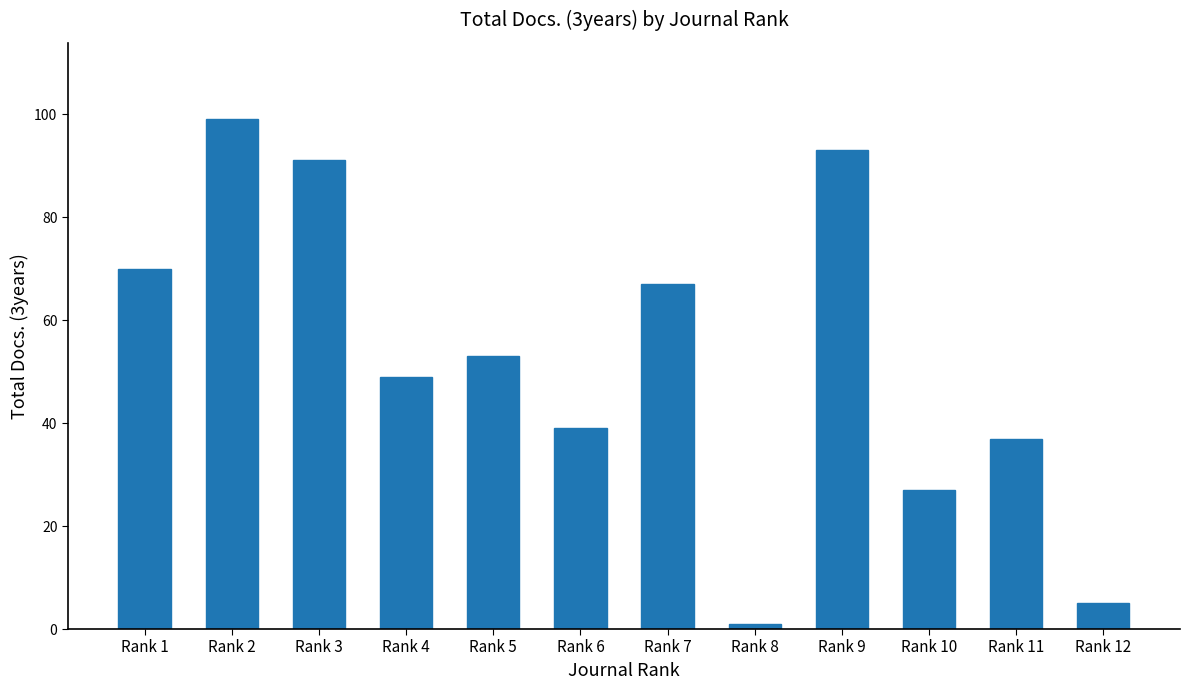

What is the difference between the second highest and minimum values?

92